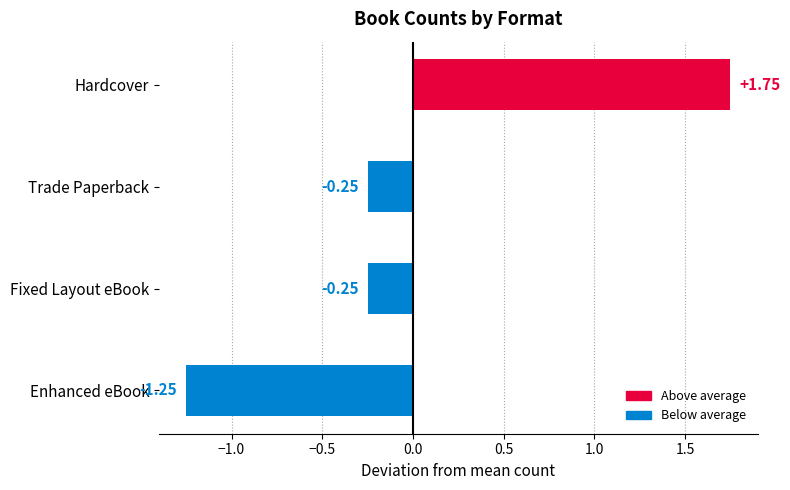

What is the difference between the maximum and minimum values?

3.0